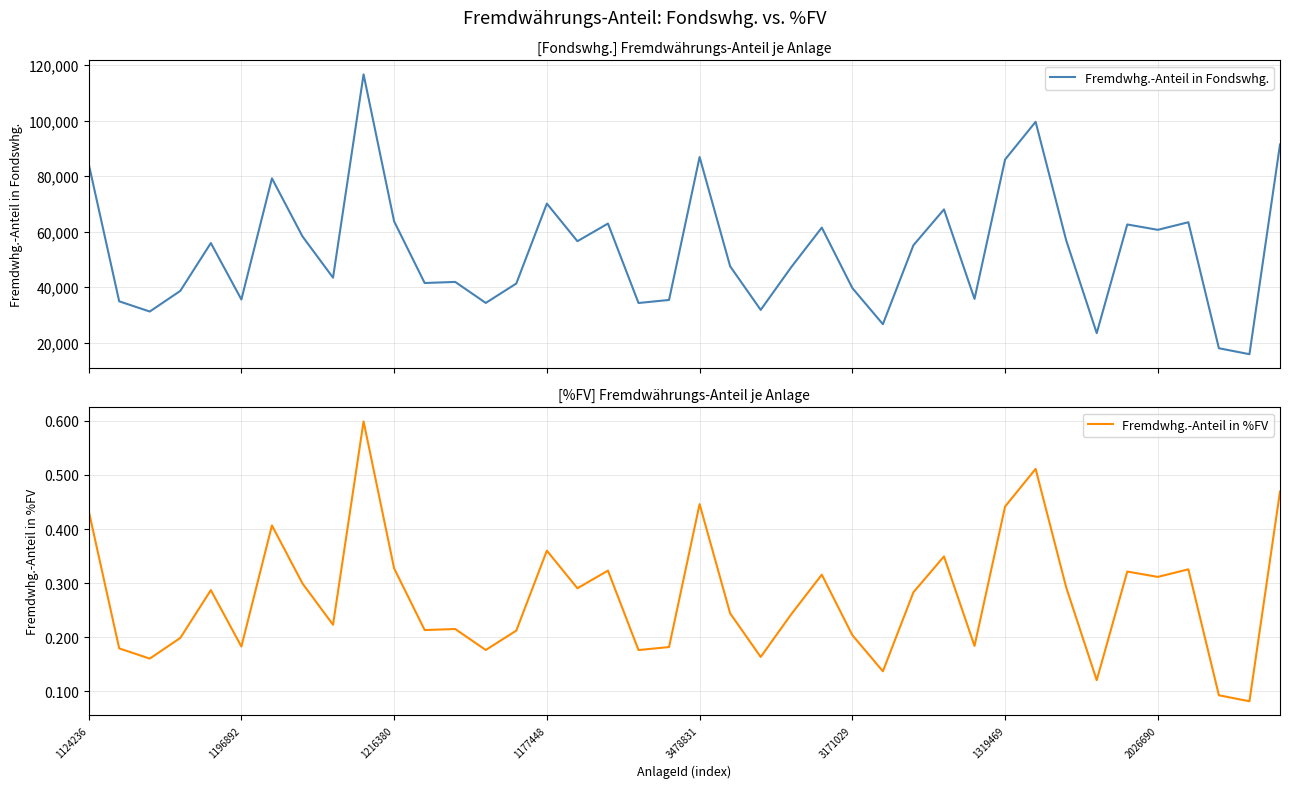

What is the sum of all Fremdwhg.-Anteil in %FV values?

11.0